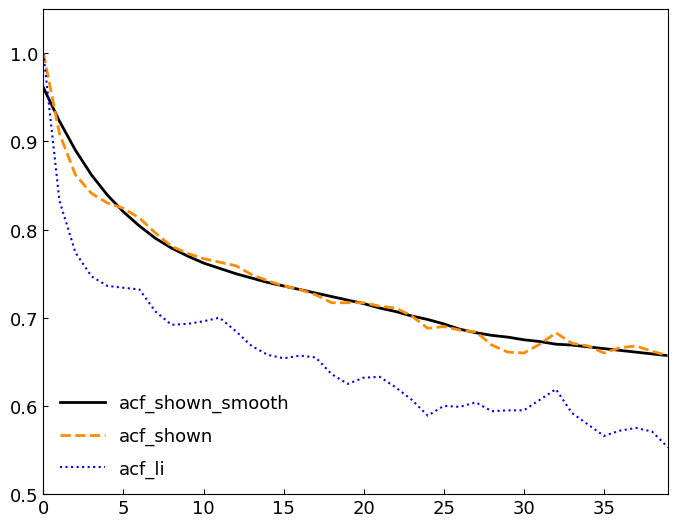

What is the difference between the second highest and second lowest values in the acf_li series?

0.3